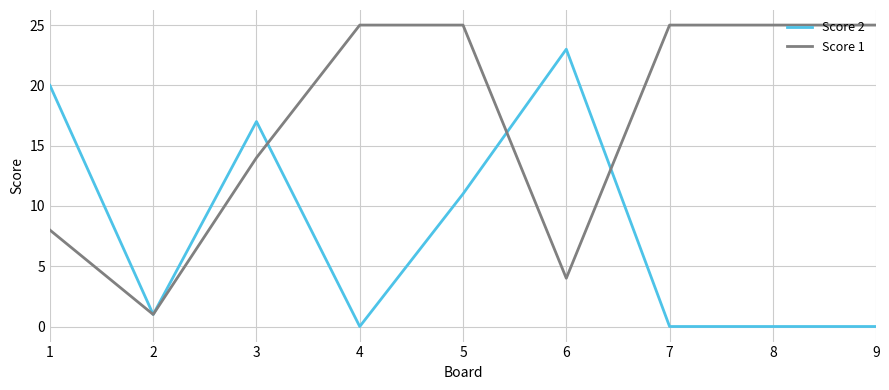

What is the difference between the maximum and minimum values in the Score 2 series?

23